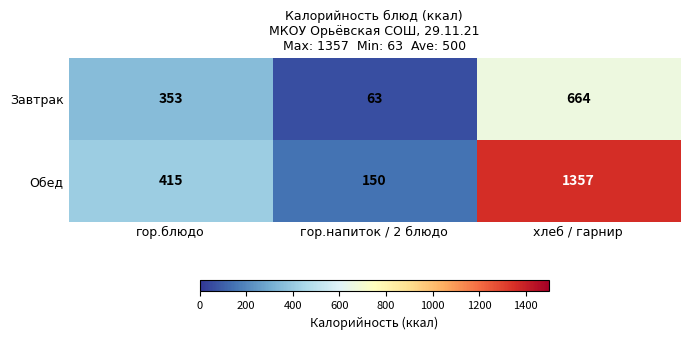

At which category is the sum across all series the highest?

хлеб / гарнир